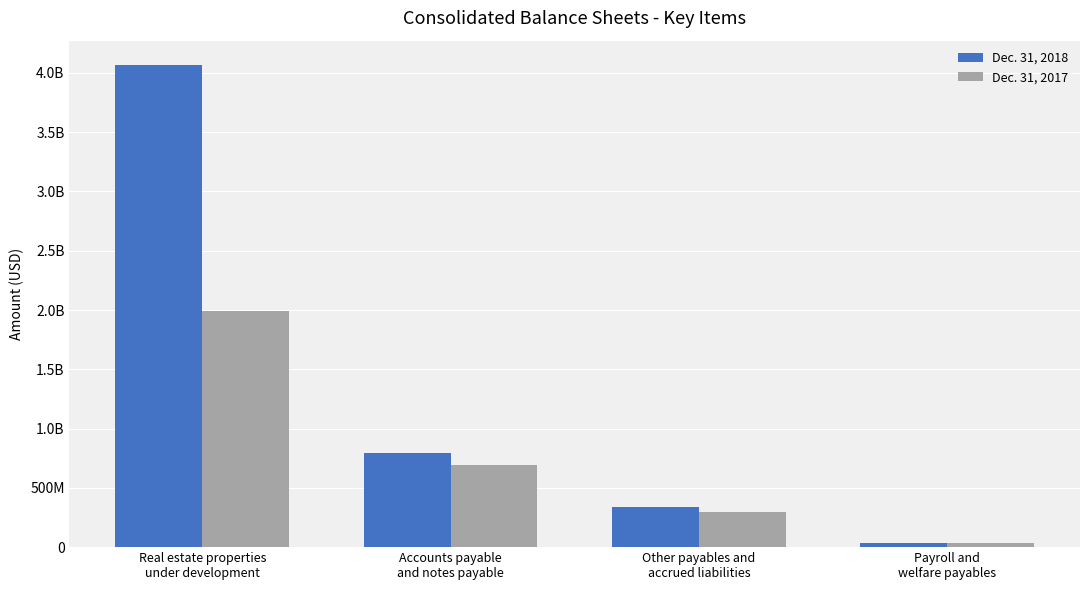

What are all the series names shown in the legend?

Dec. 31, 2018, Dec. 31, 2017